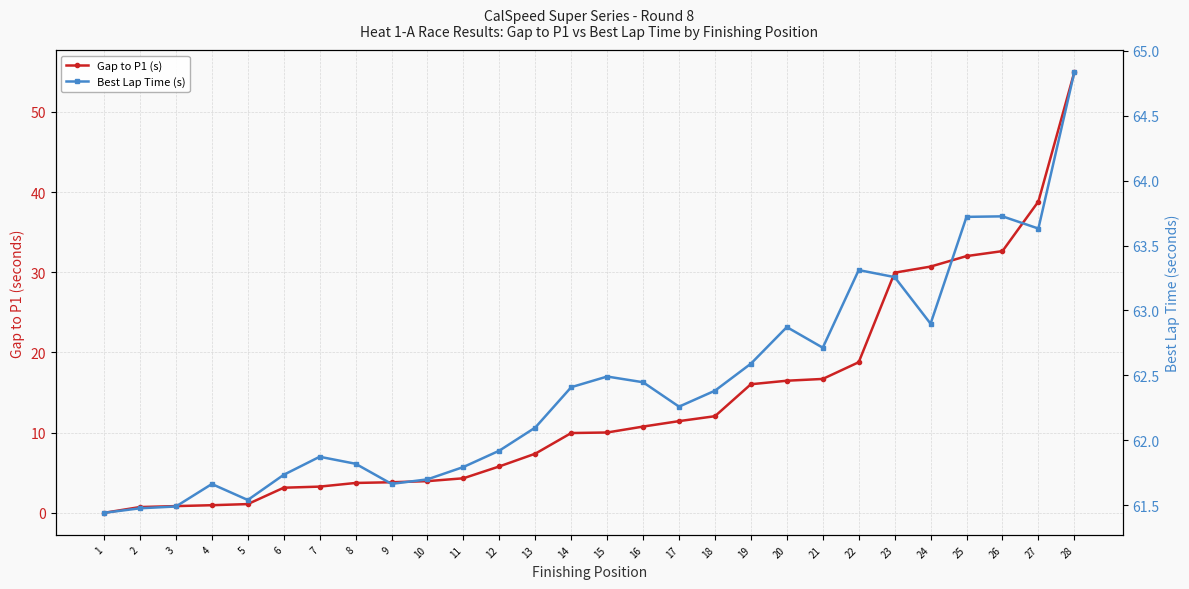

At which category does Best Lap Time (s) reach its first local peak?

4